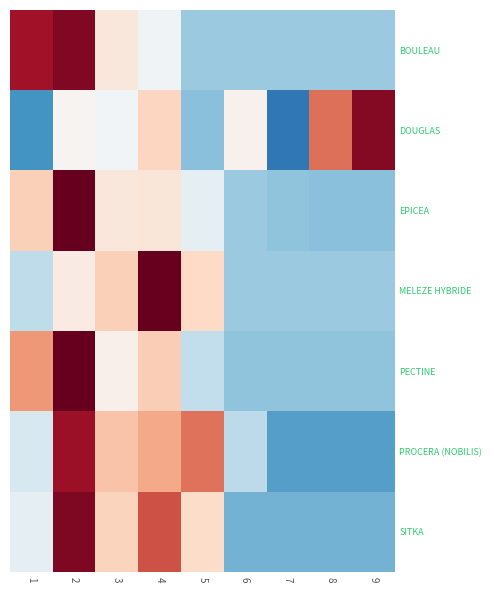

Reading right to left, what are all the values shown in this chart?

BOULEAU: 9=-0.7	8=-0.7	7=-0.7	6=-0.7	5=-0.7	4=-0.1	3=0.2	2=1.9	1=1.7
DOUGLAS: 9=1.8	8=1.1	7=-1.4	6=0.1	5=-0.8	4=0.4	3=-0.0	2=0.1	1=-1.2
EPICEA: 9=-0.8	8=-0.8	7=-0.8	6=-0.7	5=-0.2	4=0.2	3=0.2	2=2.5	1=0.5
MELEZE HYBRIDE: 9=-0.7	8=-0.7	7=-0.7	6=-0.7	5=0.4	4=2.5	3=0.5	2=0.2	1=-0.5
PECTINE: 9=-0.8	8=-0.8	7=-0.8	6=-0.8	5=-0.5	4=0.5	3=0.1	2=2.3	1=0.9
PROCERA (NOBILIS): 9=-1.1	8=-1.1	7=-1.1	6=-0.5	5=1.1	4=0.8	3=0.6	2=1.7	1=-0.3
SITKA: 9=-0.9	8=-0.9	7=-0.9	6=-0.9	5=0.4	4=1.3	3=0.4	2=1.9	1=-0.2